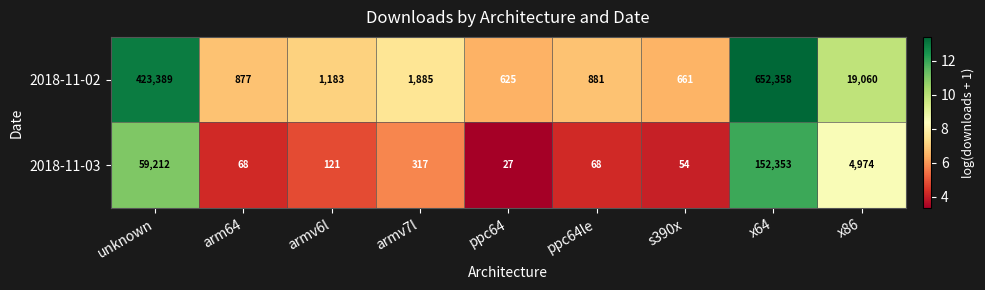

True or false: 2018-11-02 has a value of 881 at ppc64le.

True